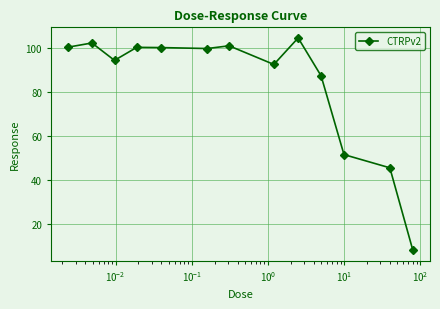

What is the average value?

83.8